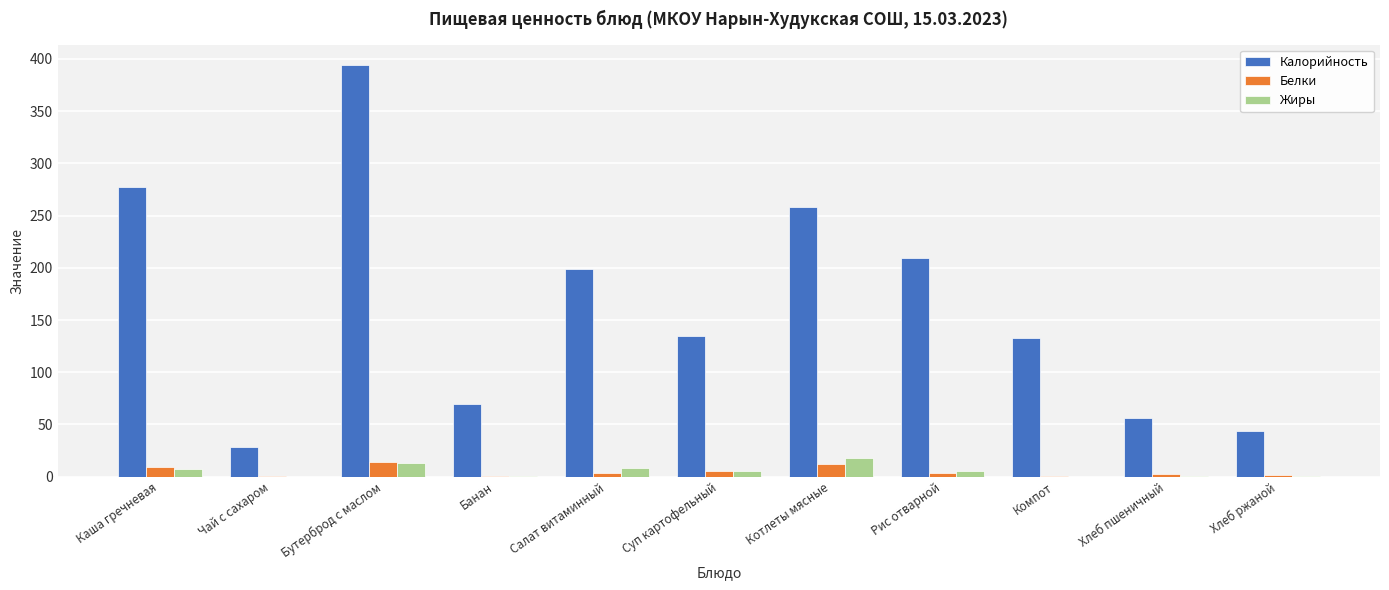

How many groups of bars are there?

11